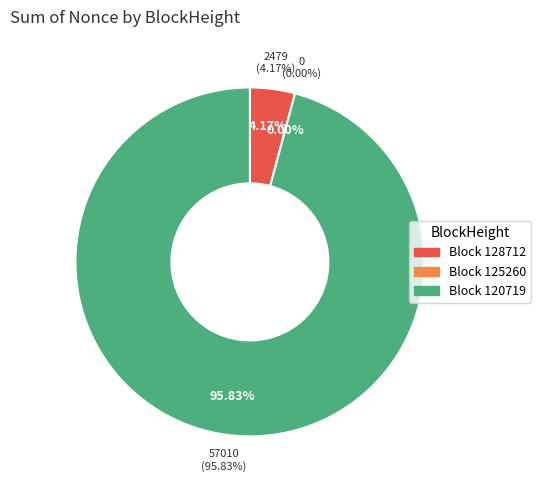

To the nearest percent, what portion does 128712 represent?

4%